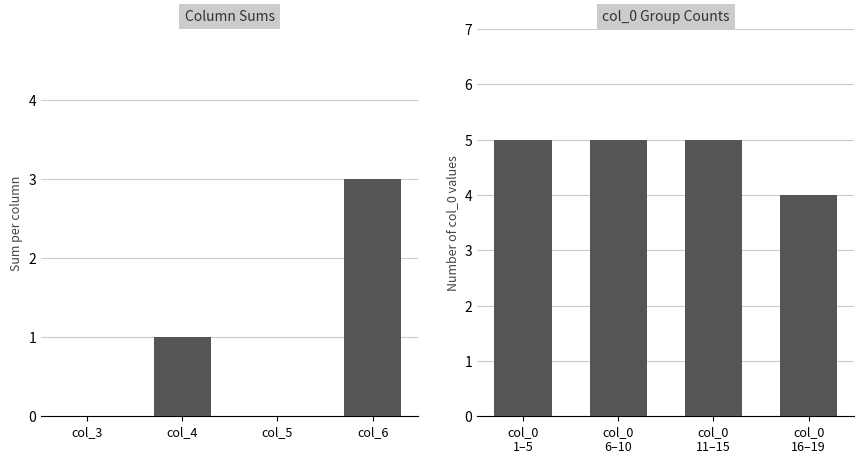

How many series are shown in this chart?

2